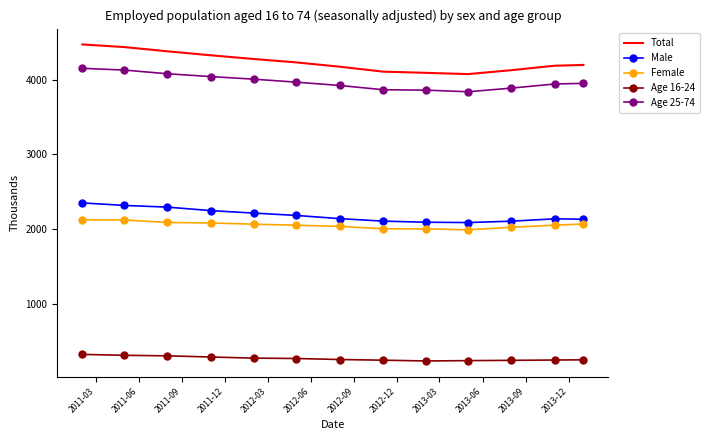

True or false: Age 25-74 and Age 16-24 cross at least once.

False